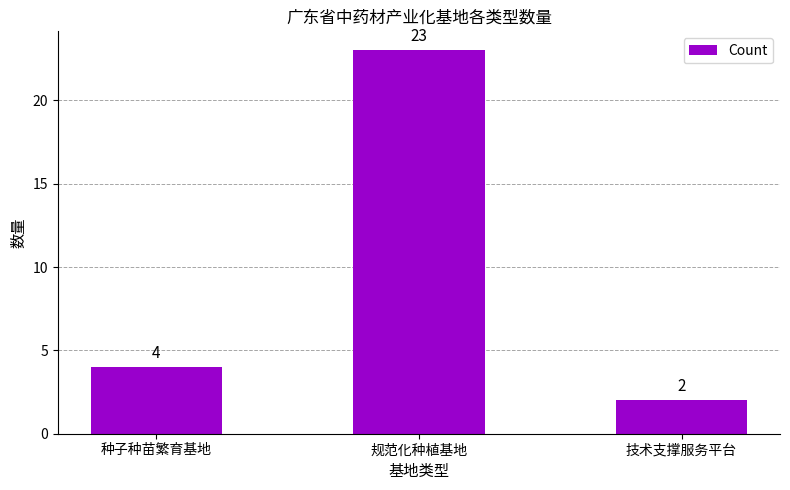

At which label is the value closest to 12?

种子种苗繁育基地